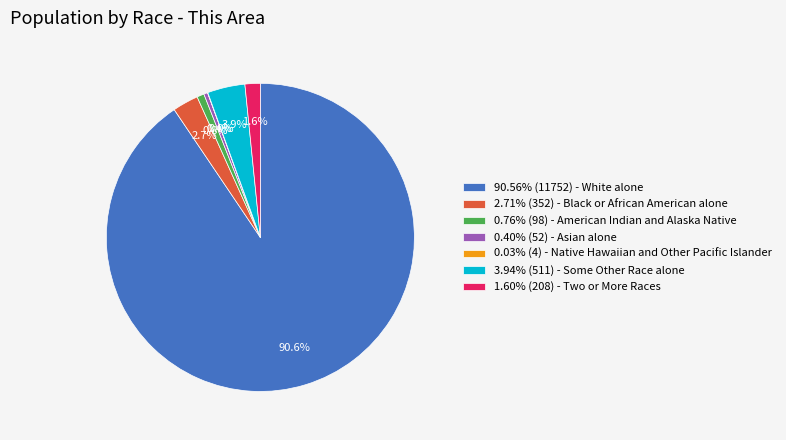

To the nearest percent, what is the difference between the largest and smallest slice percentages?

91%